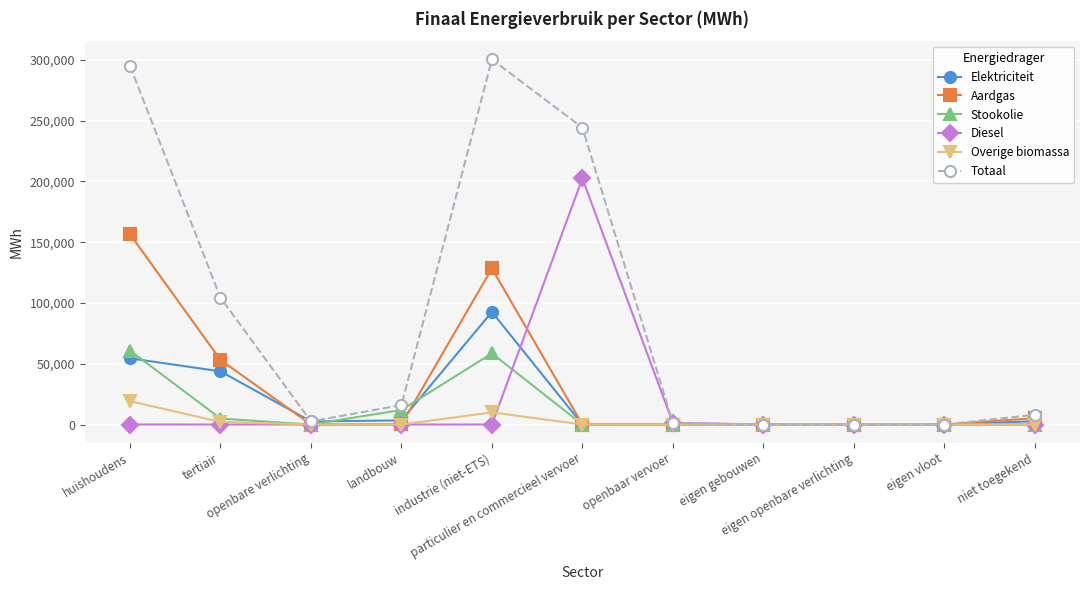

Does the chart display data point markers on the line(s)?

Yes